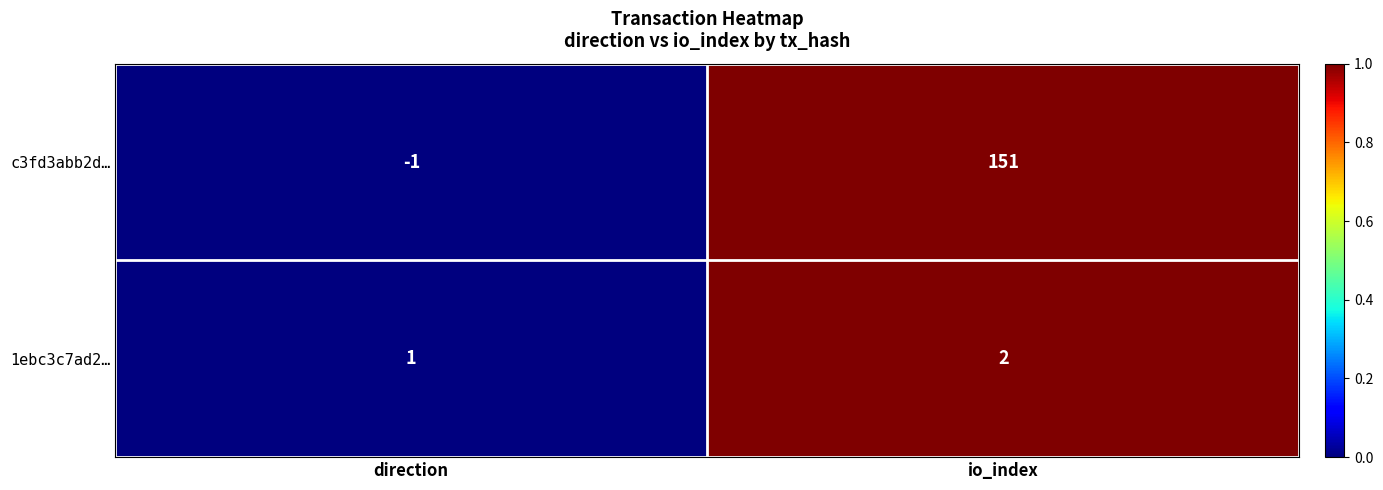

Is it true that c3fd3abb2d… equals -1 at direction?

True